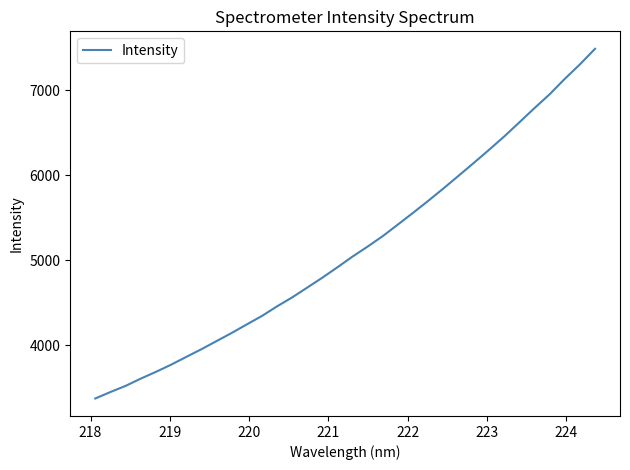

How many lines are shown in the chart?

1